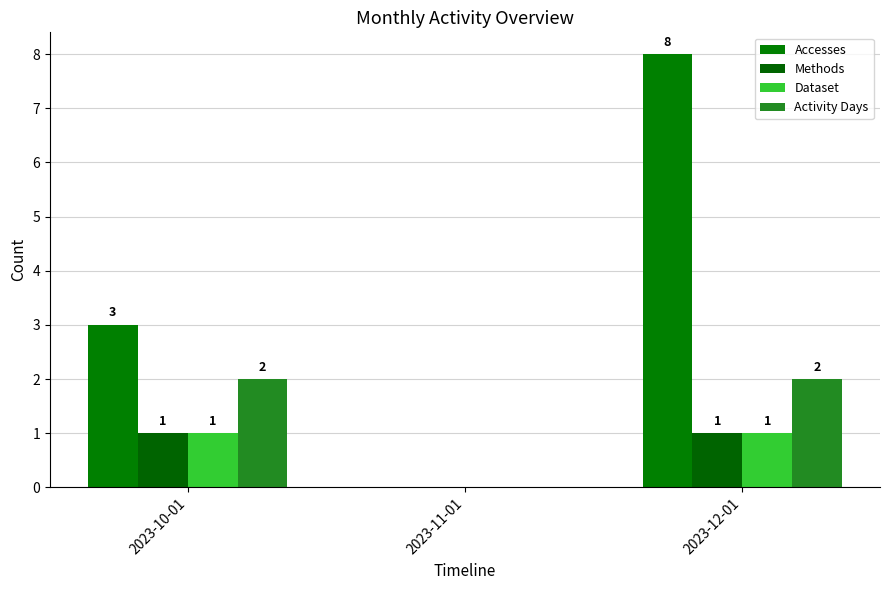

Are the bars grouped side by side (vs. stacked)?

Yes